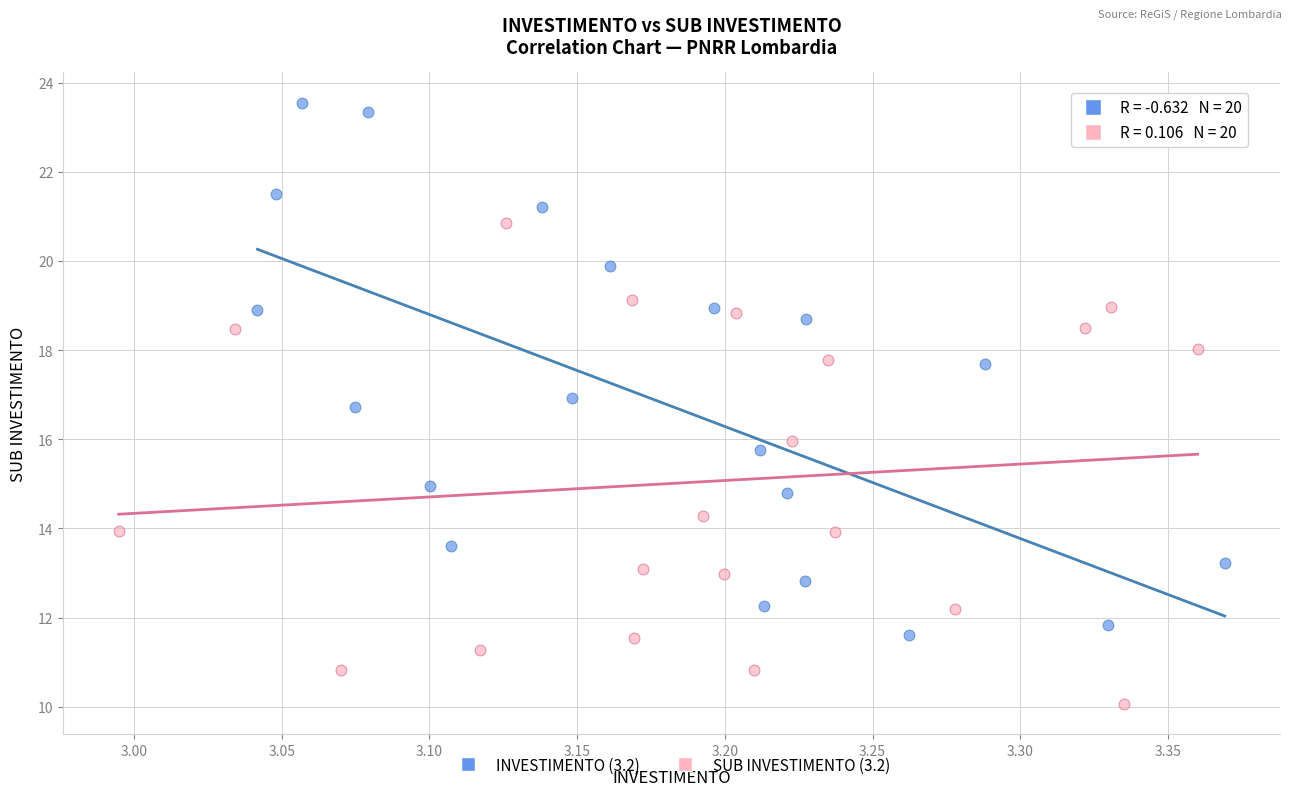

What are all the series names shown in the legend?

INVESTIMENTO (3.2), SUB INVESTIMENTO (3.2)